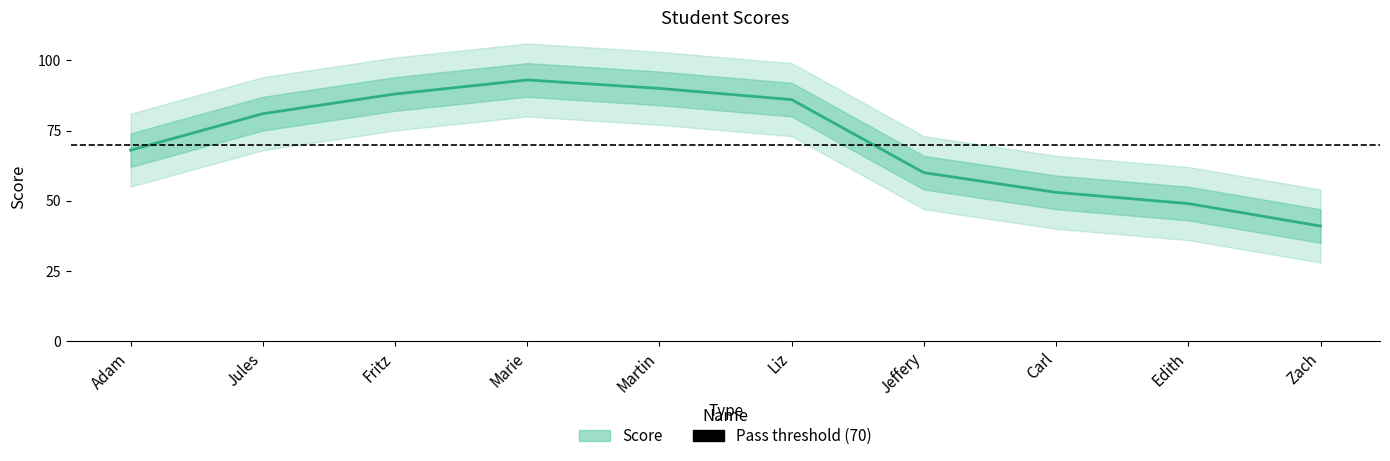

What is the sum of all values?

709